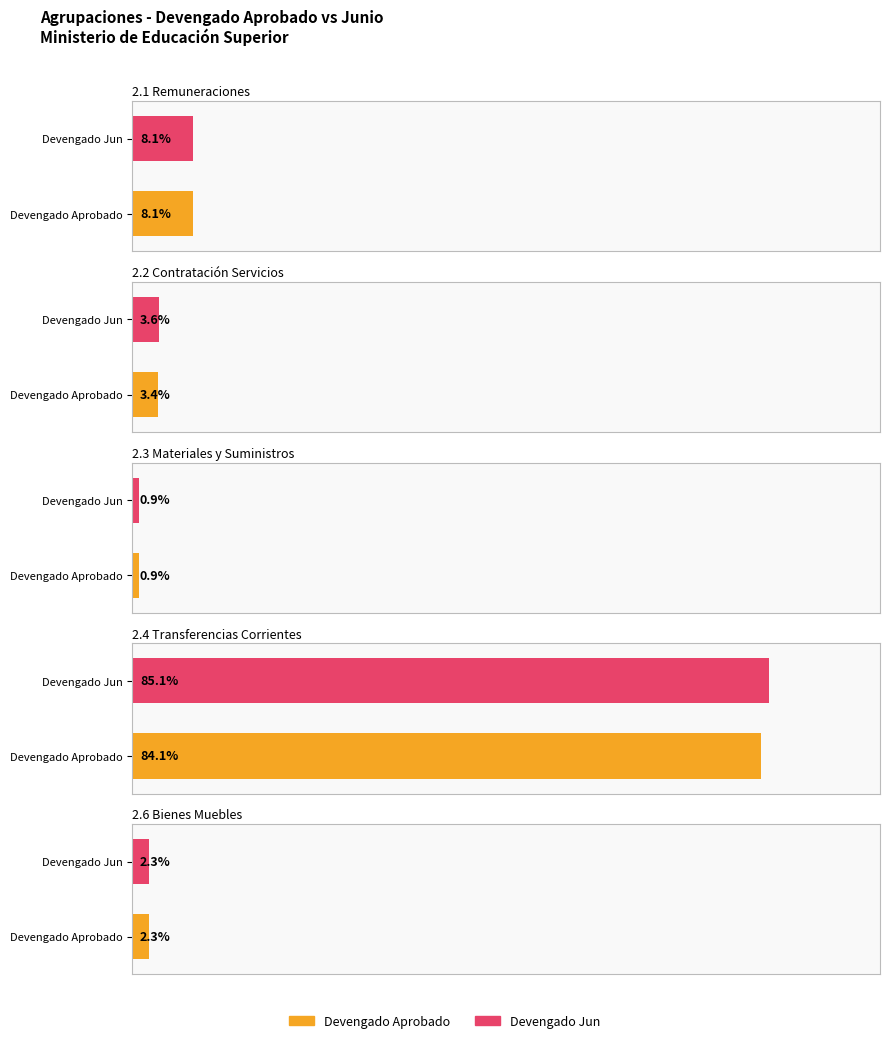

List the labels in order of value, smallest first.

2.3-MATERIALES Y SUMINISTROS, 2.6-BIENES MUEBLES, INMUEBLES E INTANGIBLES, 2.2-CONTRATACIÓN DE SERVICIOS, 2.1-REMUNERACIONES Y CONTRIBUCIONES, 2.4-TRANSFERENCIAS CORRIENTES